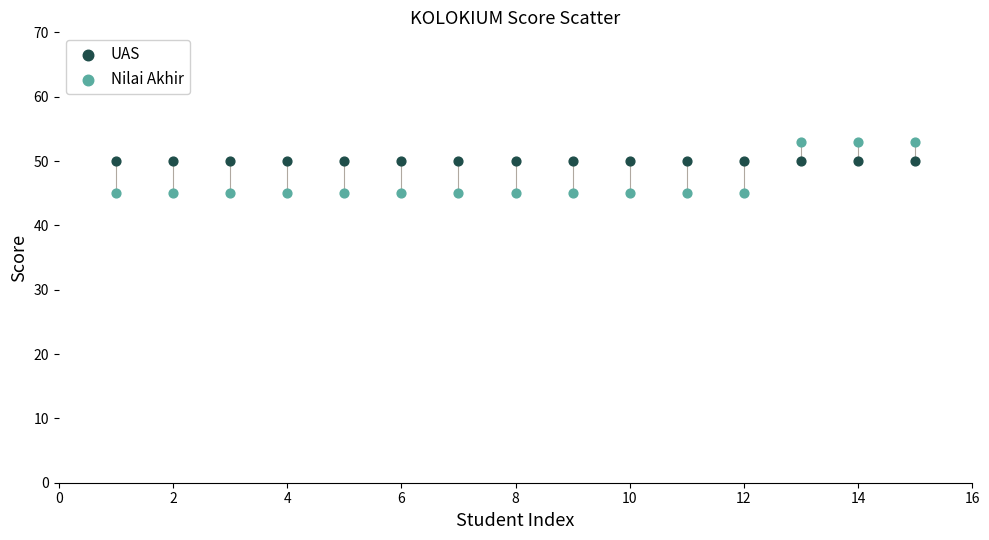

What are all the series names shown in the legend?

UAS, Nilai Akhir